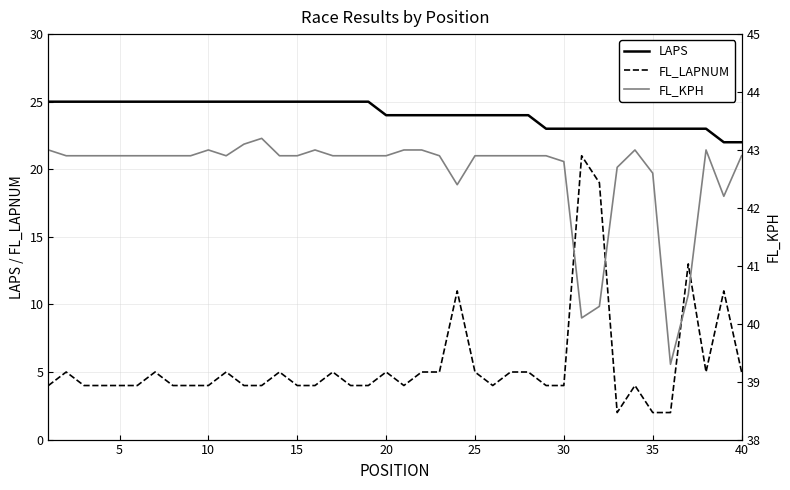

True or false: LAPS and FL_LAPNUM intersect in this chart.

False